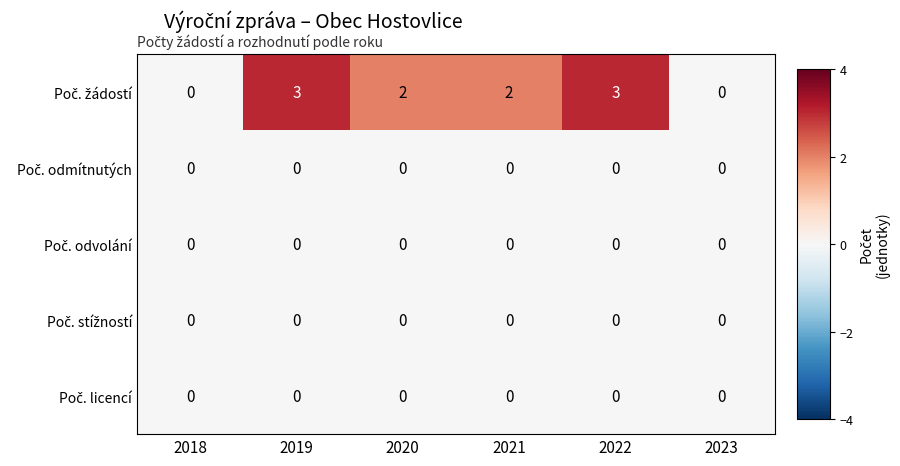

How many categories are shown in the chart?

6